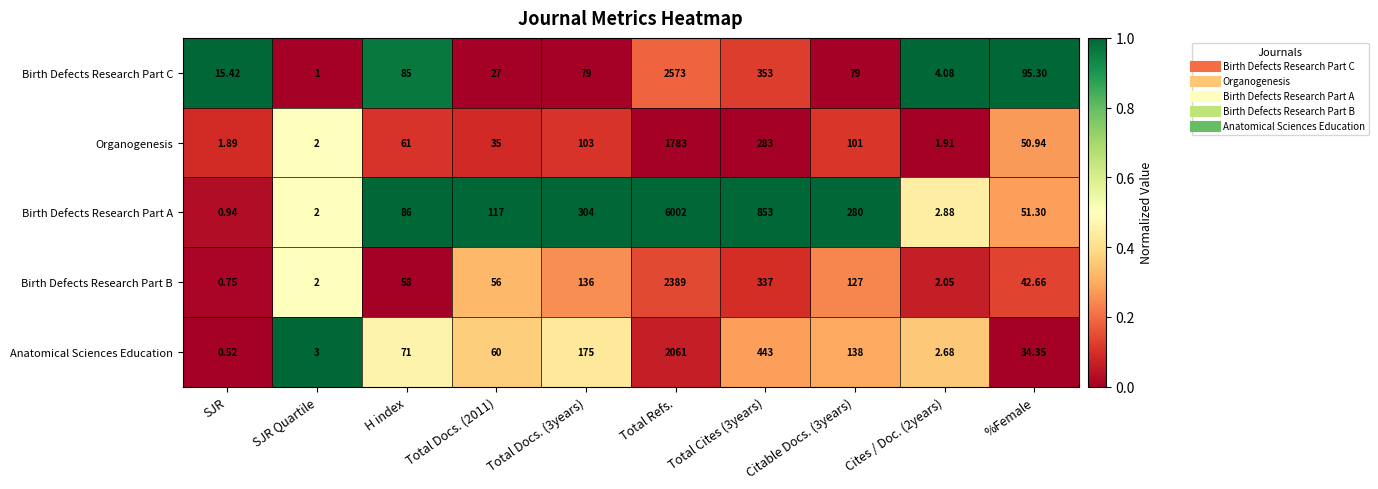

At which label does Birth Defects Research Part C reach its peak?

Total Refs.